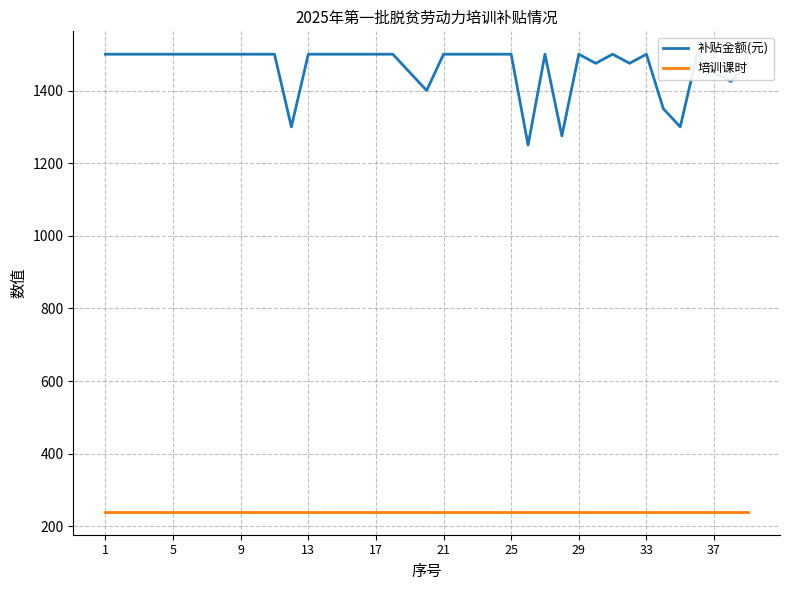

Which series has the widest spread of values?

补贴金额(元)